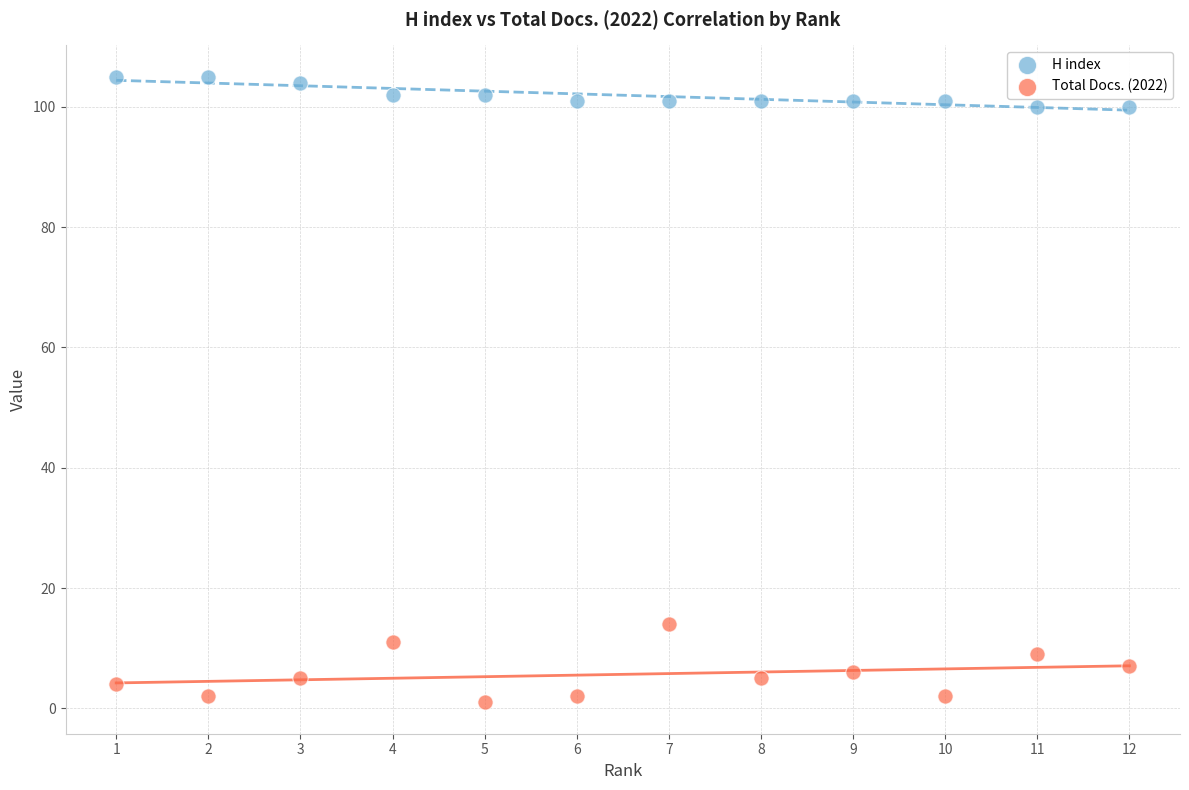

Which series has the widest spread of Y values?

Total Docs. (2022)